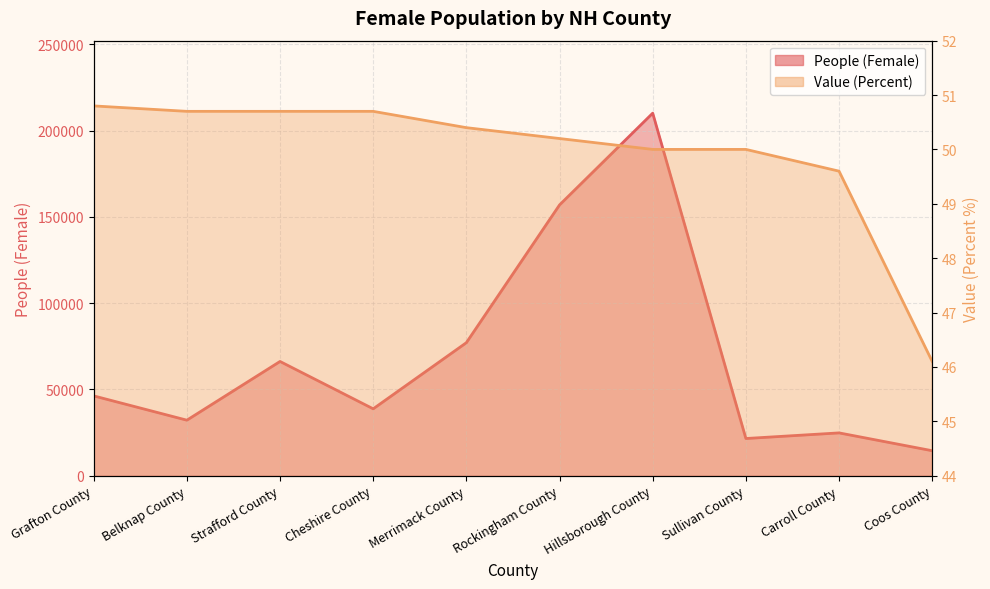

What is the total value across all series at Coos County?

14493.1